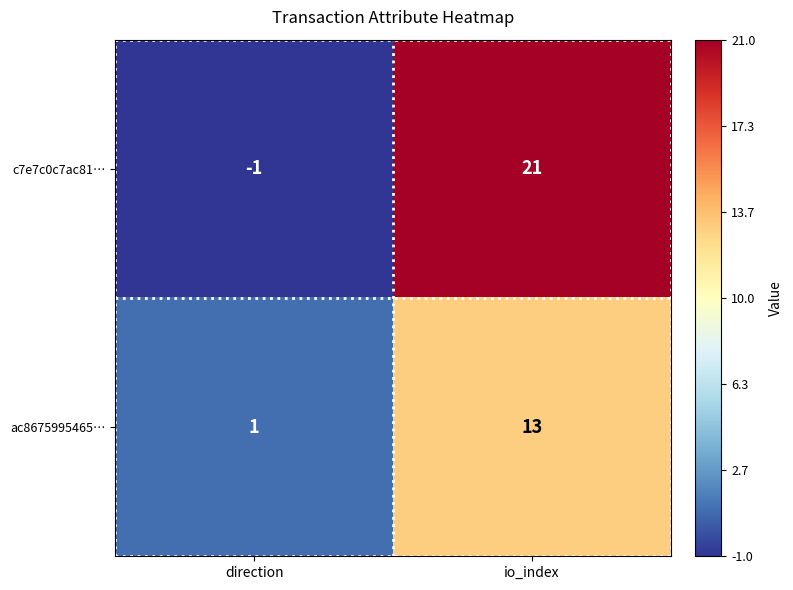

List the series in order of their peak value, highest first.

c7e7c0c7ac81…, ac8675995465…